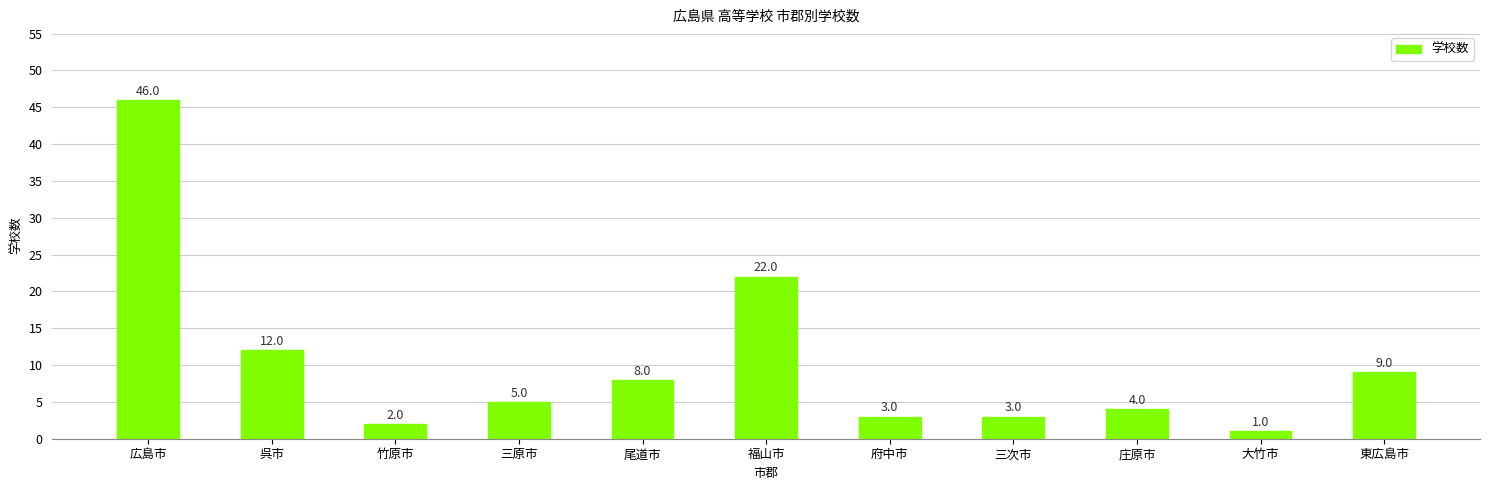

Between 尾道市 and 福山市, which is larger?

福山市